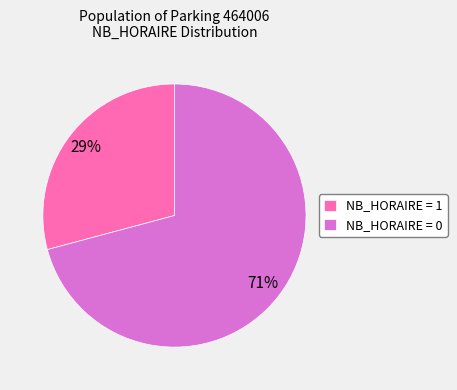

What is the majority slice?

NB_HORAIRE = 0